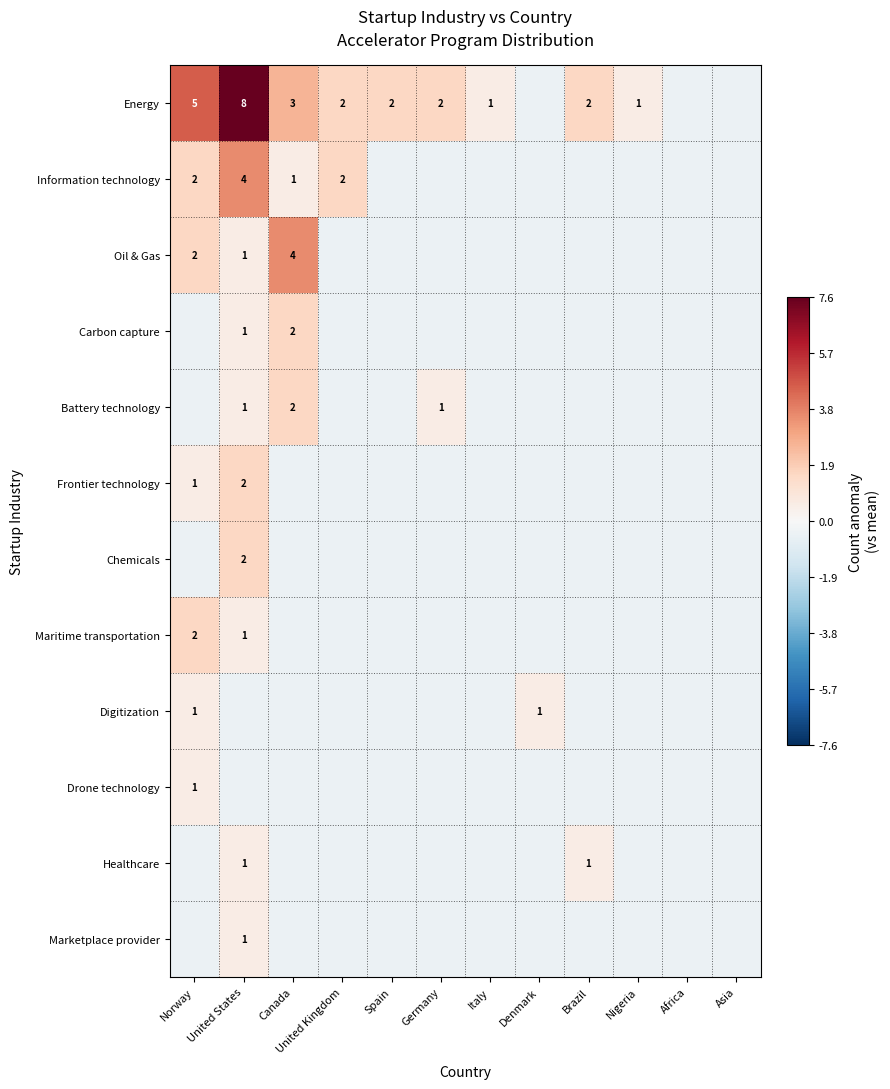

Rank the series by their maximum value, from lowest to highest.

Digitization, Drone technology, Healthcare, Marketplace provider, Carbon capture, Battery technology, Frontier technology, Chemicals, Maritime transportation, Information technology, Oil & Gas, Energy